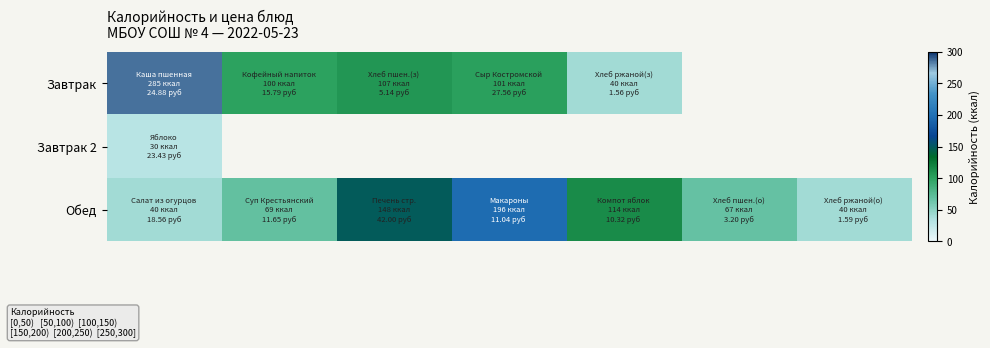

How many distinct data groups are displayed?

3